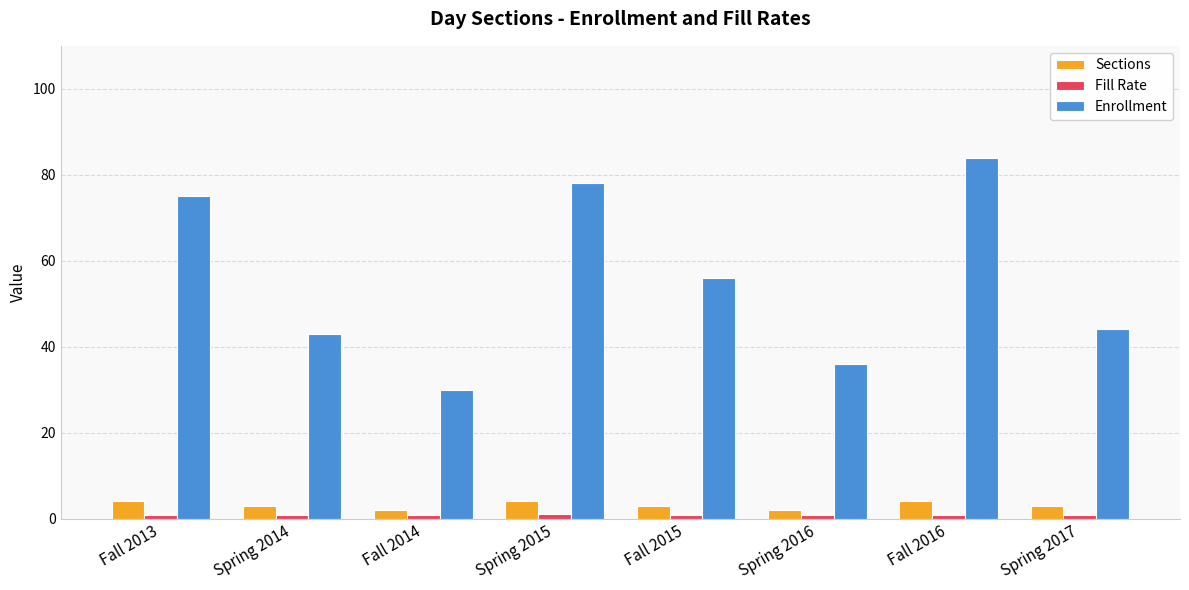

How many groups of bars are there?

8